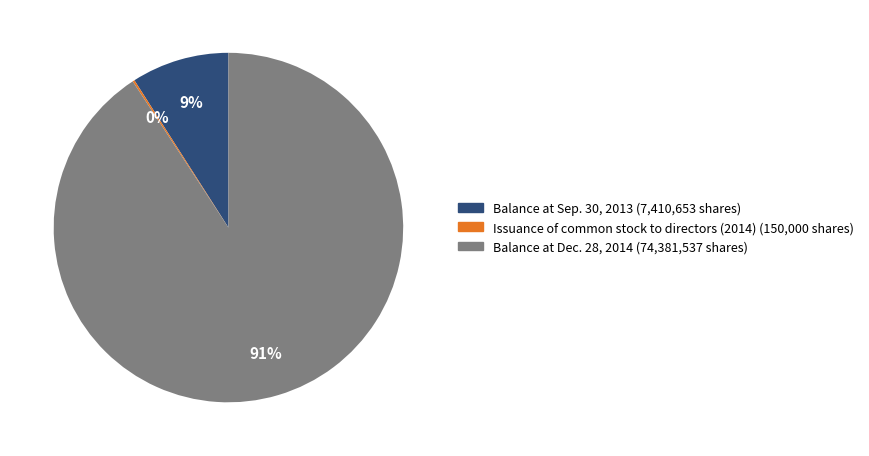

What is the largest slice in the pie chart?

Balance at Dec. 28, 2014